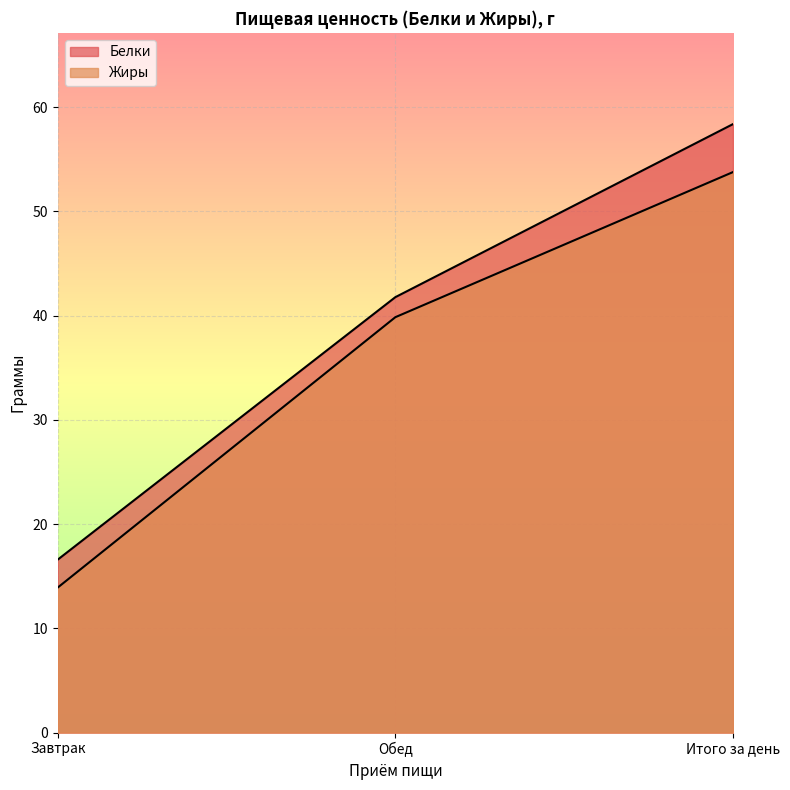

Rank the series at Завтрак from highest to lowest value.

Белки, Жиры